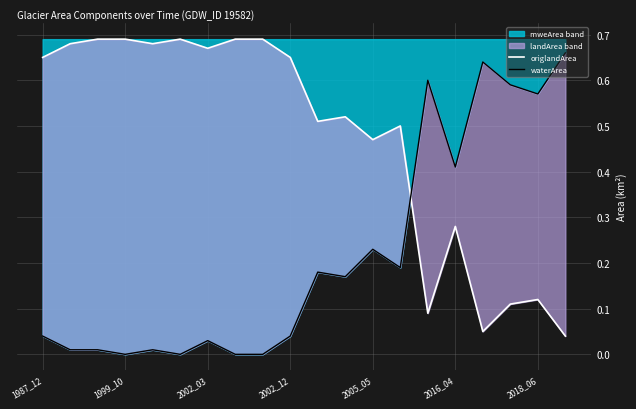

Which series ends up on top after the final intersection of waterArea and origlandArea?

waterArea